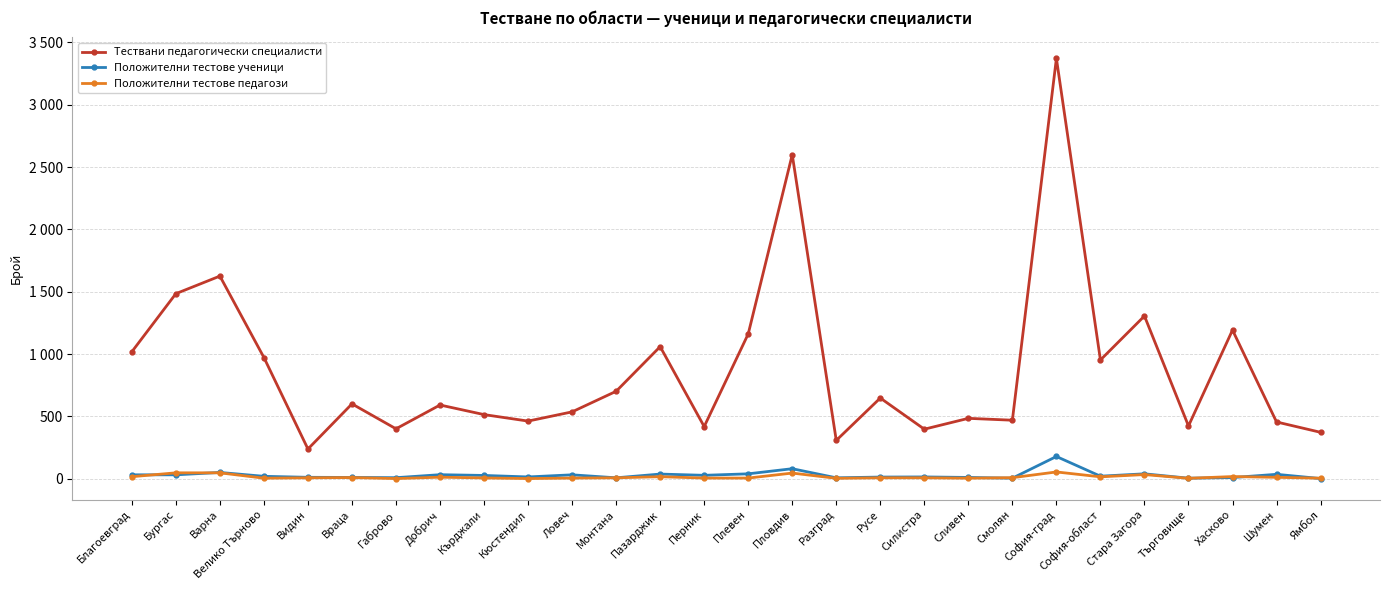

True or false: Положителни тестове педагози and Тествани педагогически специалисти cross at least once.

False